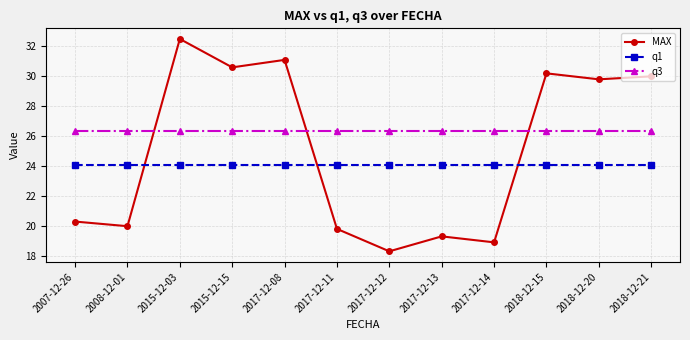

What are all the series names shown in the legend?

MAX, q1, q3